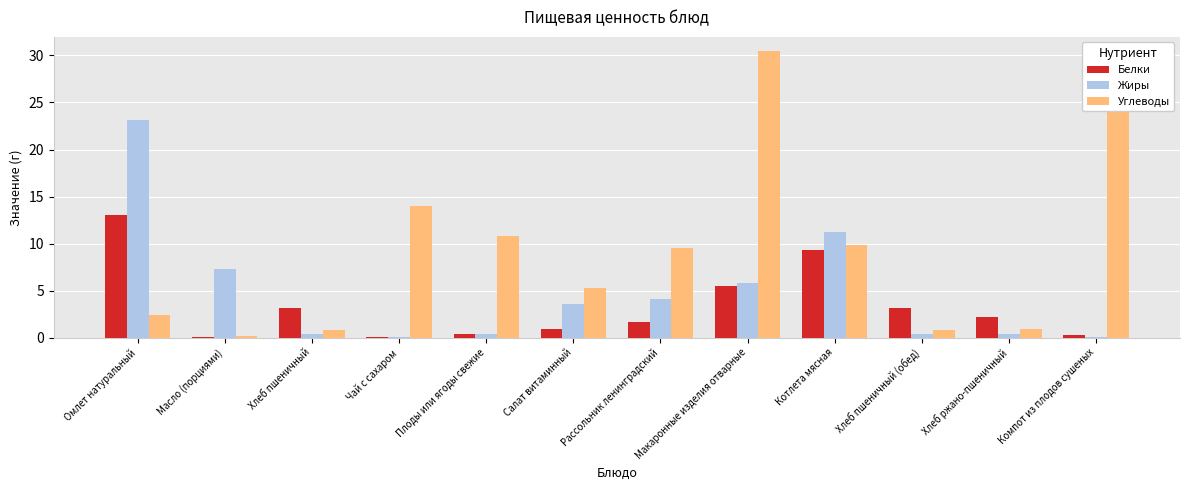

Where is Углеводы nearest to the value 15?

Чай с сахаром